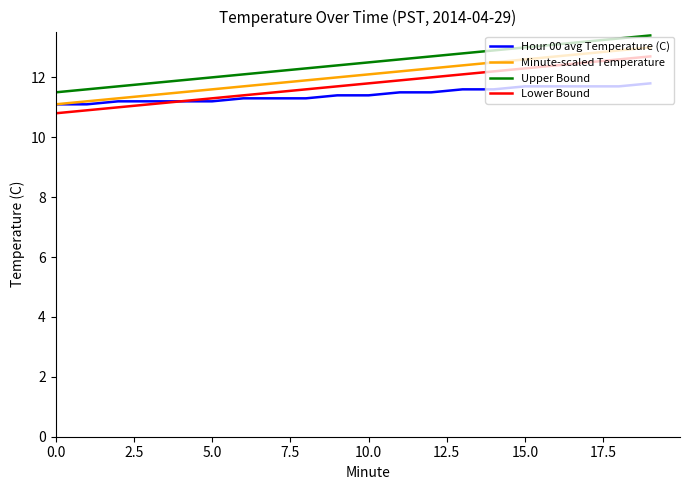

True or false: Lower Bound and Minute-scaled Temperature cross at least once.

False